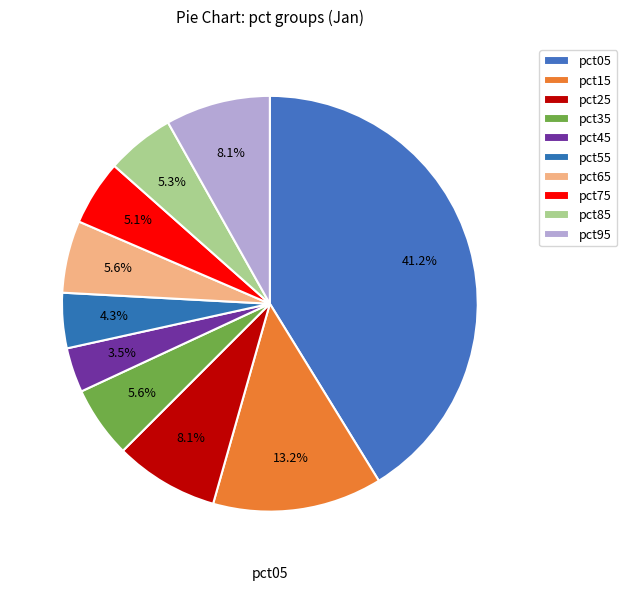

What is the smallest slice in the pie chart?

pct45